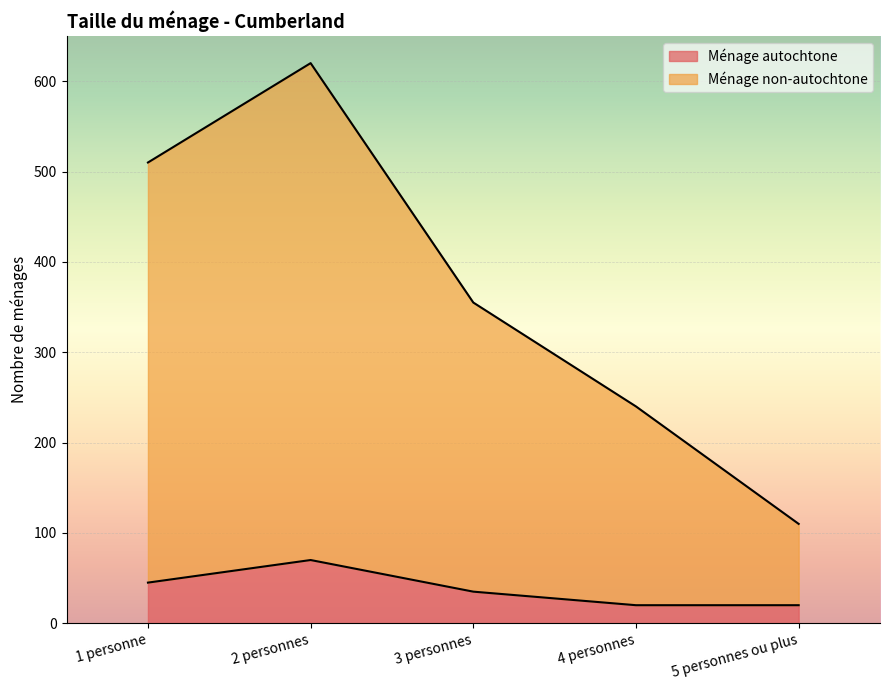

Read the Ménage autochtone value at 1 personne, to the nearest 10.

40